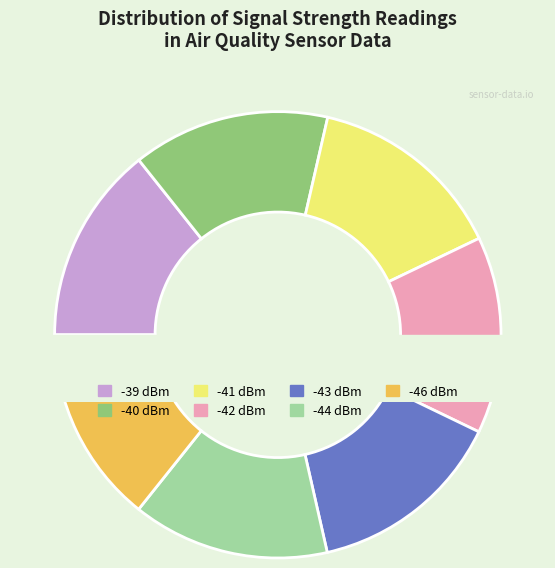

Do -39 and -44 together represent more than half of the pie?

No